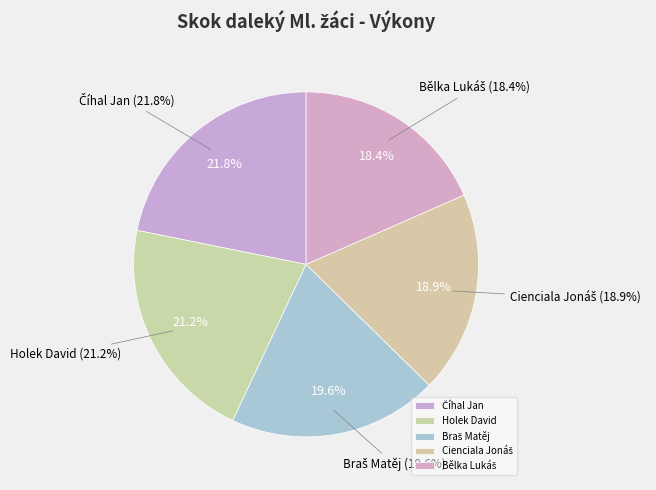

True or false: Bělka Lukáš accounts for 24% of the total.

False